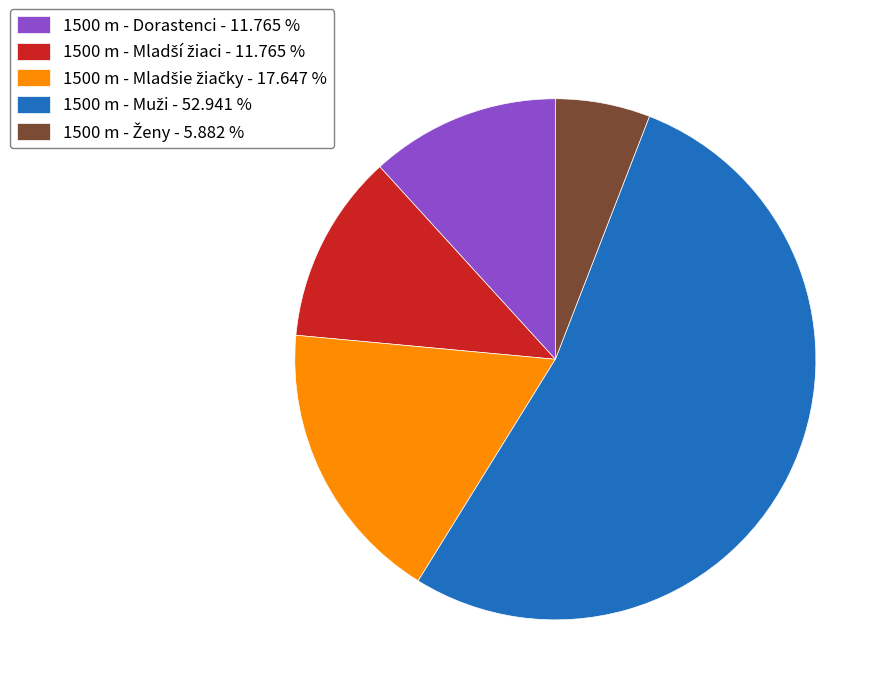

How many slices are in this pie chart?

5